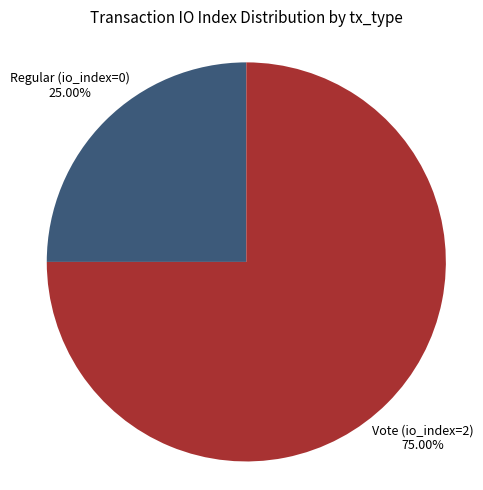

Which slice represents more than half of the pie?

Vote (io_index=2)